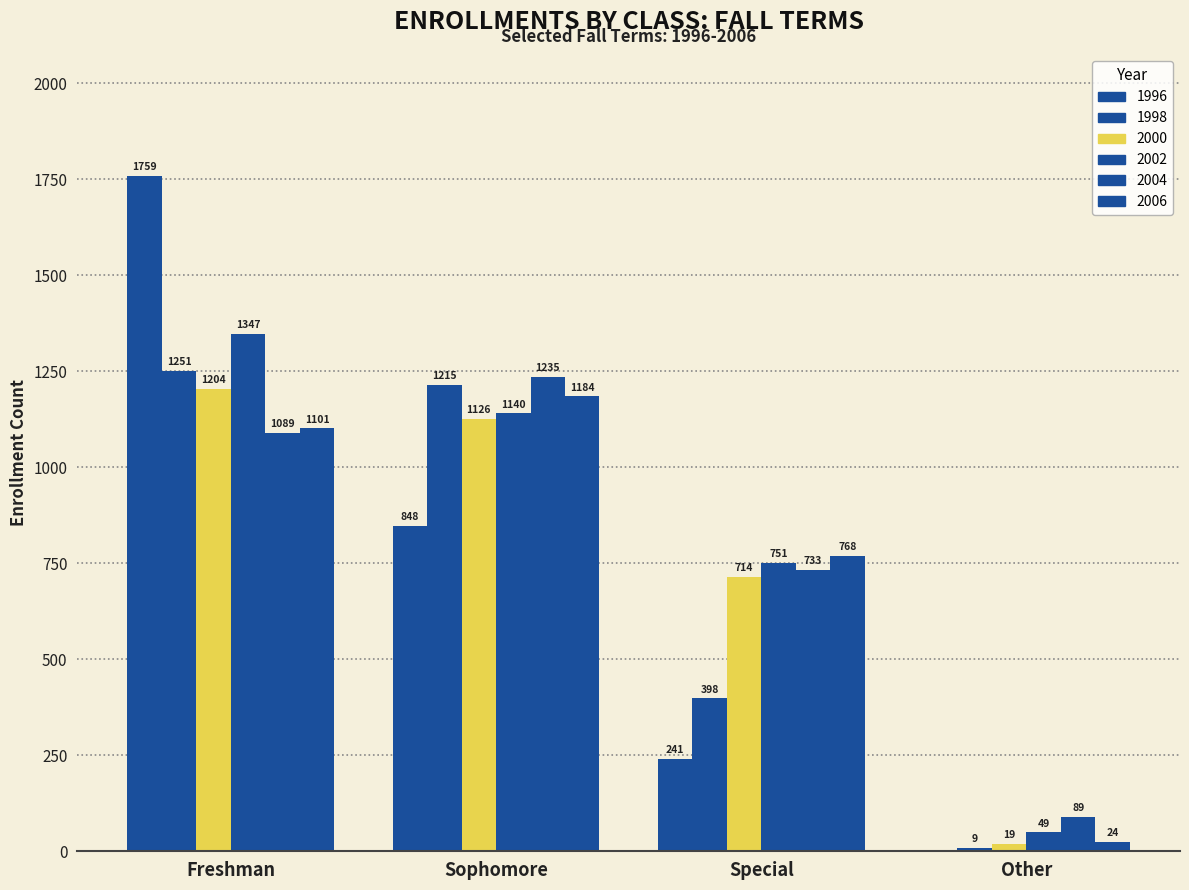

What is the difference between the highest and lowest values at Other?

89